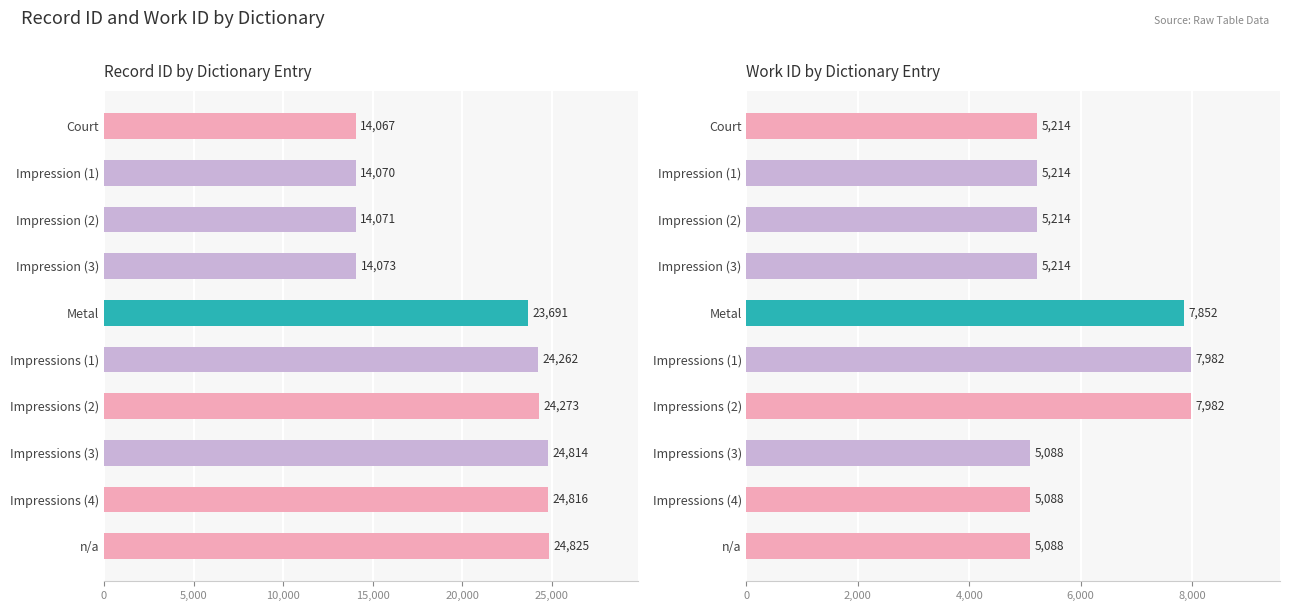

What is the difference between the maximum and minimum values in the id series?

10758